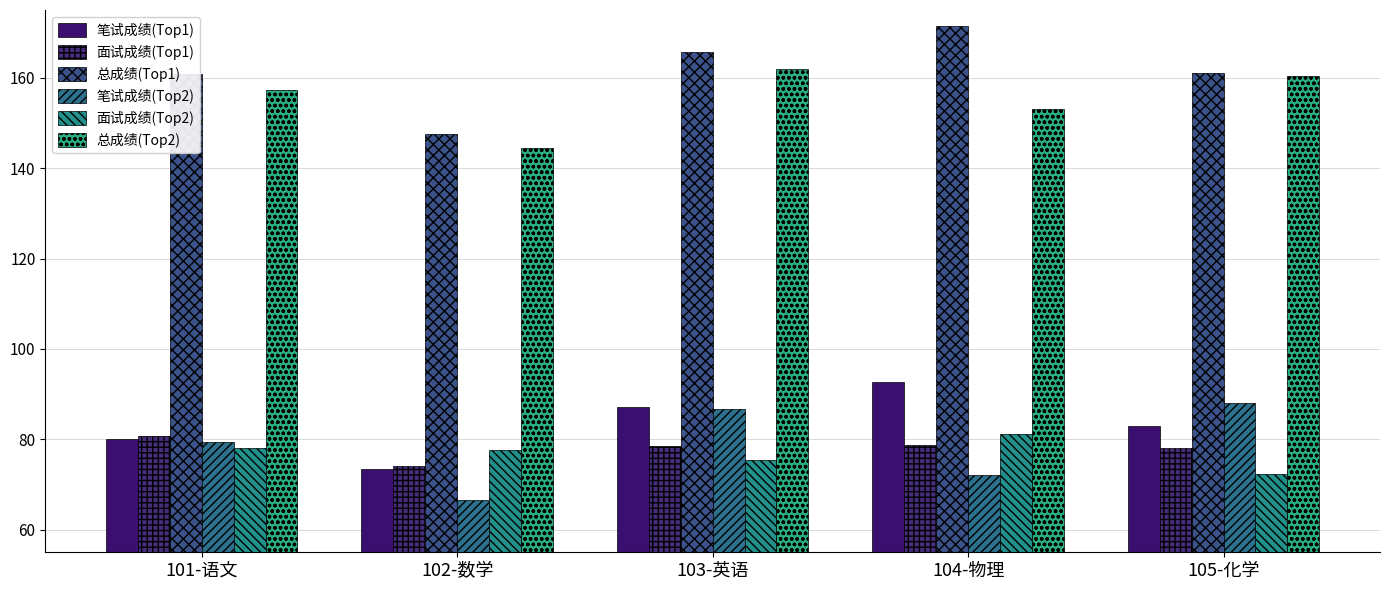

What is the sum of all 总成绩(Top1) values?

806.3